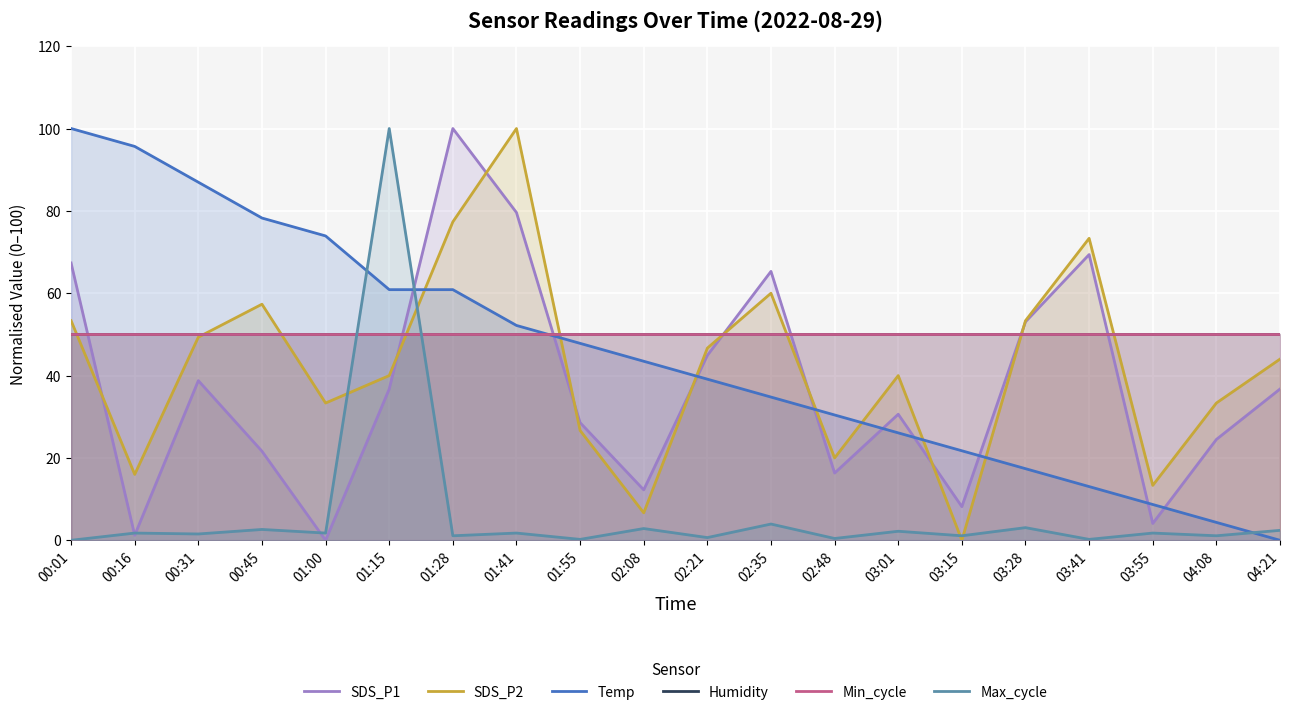

Between 03:15 and 03:55, which series saw the biggest shift?

SDS_P2